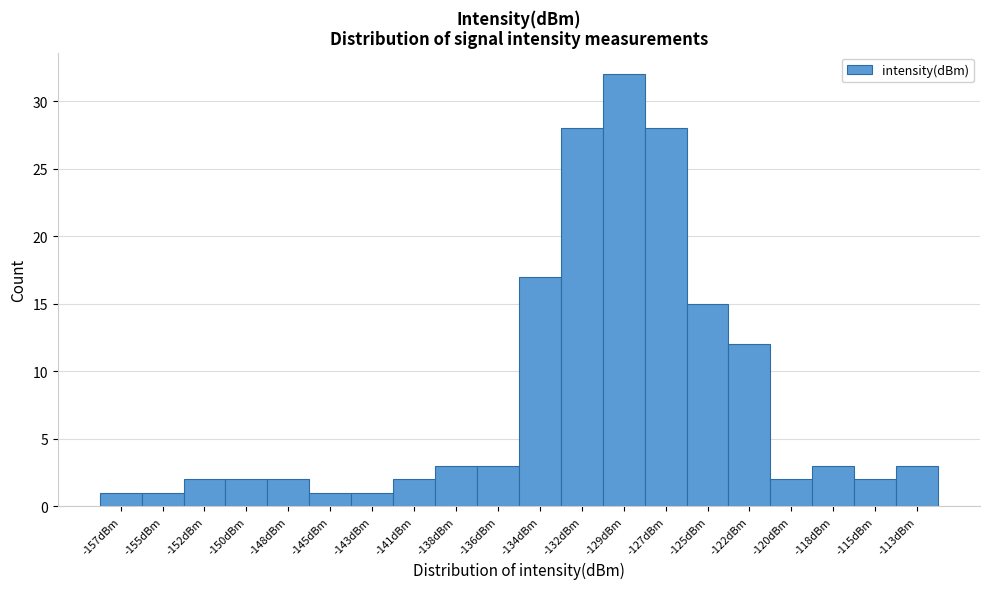

Reading left to right, list every bar in this chart as the range it spans on the x-axis followed by its height. Neither the bar edges nor the heights are printed on the chart, so give them approximately, as read against the axes.

-158.0 to -156.0: 1
-156.0 to -153.5: 1
-153.5 to -151.0: 2
-151.0 to -149.0: 2
-149.0 to -146.5: 2
-146.5 to -144.5: 1
-144.5 to -142.0: 1
-142.0 to -139.5: 2
-139.5 to -137.5: 3
-137.5 to -135.0: 3
-135.0 to -132.5: 17
-132.5 to -130.5: 28
-130.5 to -128.0: 32
-128.0 to -125.5: 28
-125.5 to -123.5: 15
-123.5 to -121.0: 12
-121.0 to -119.0: 2
-119.0 to -116.5: 3
-116.5 to -114.0: 2
-114.0 to -112.0: 3